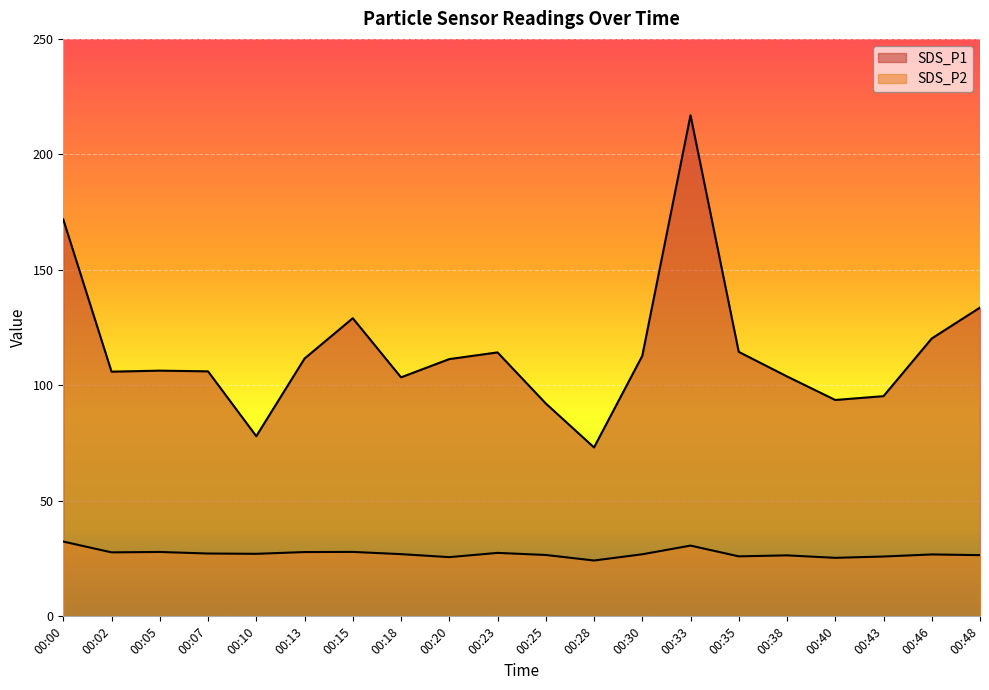

List the series in order of their overall mean, highest first.

SDS_P1, SDS_P2